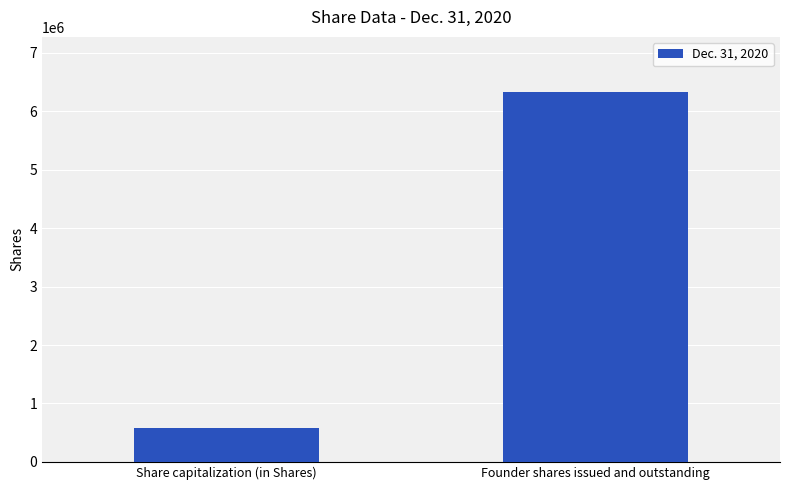

What is the change in value from Share capitalization (in Shares) to Founder shares issued and outstanding?

+5750000